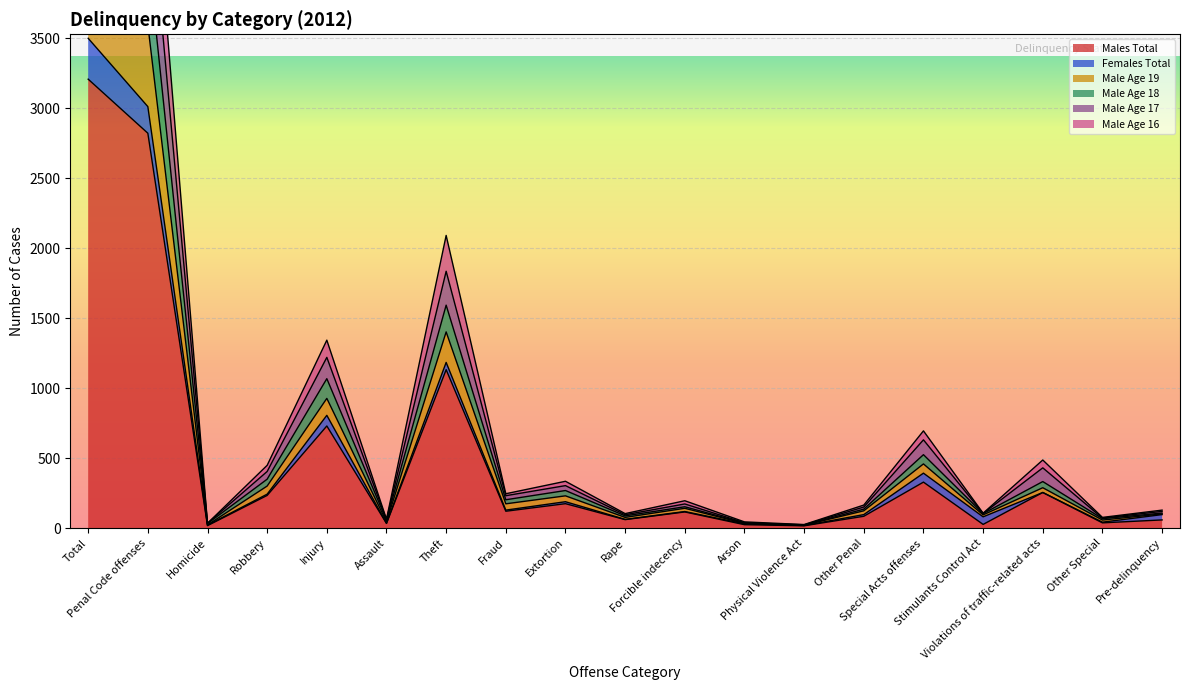

Is it true that Males Total equals 16 at Physical Violence Act?

True